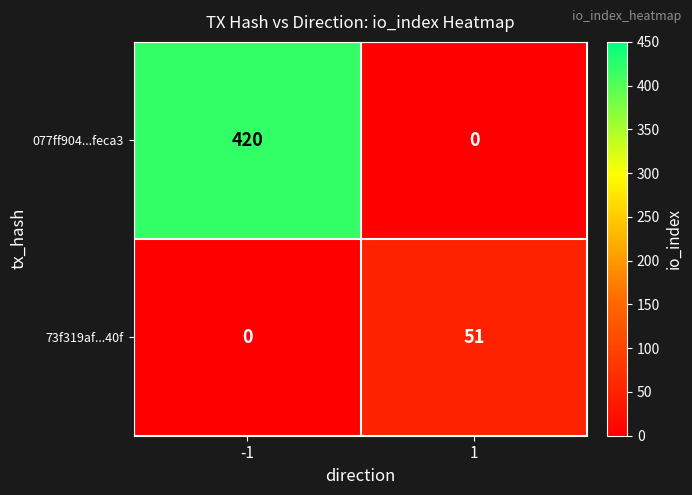

The value of 73f319af...40f at -1 is 0. True or false?

True